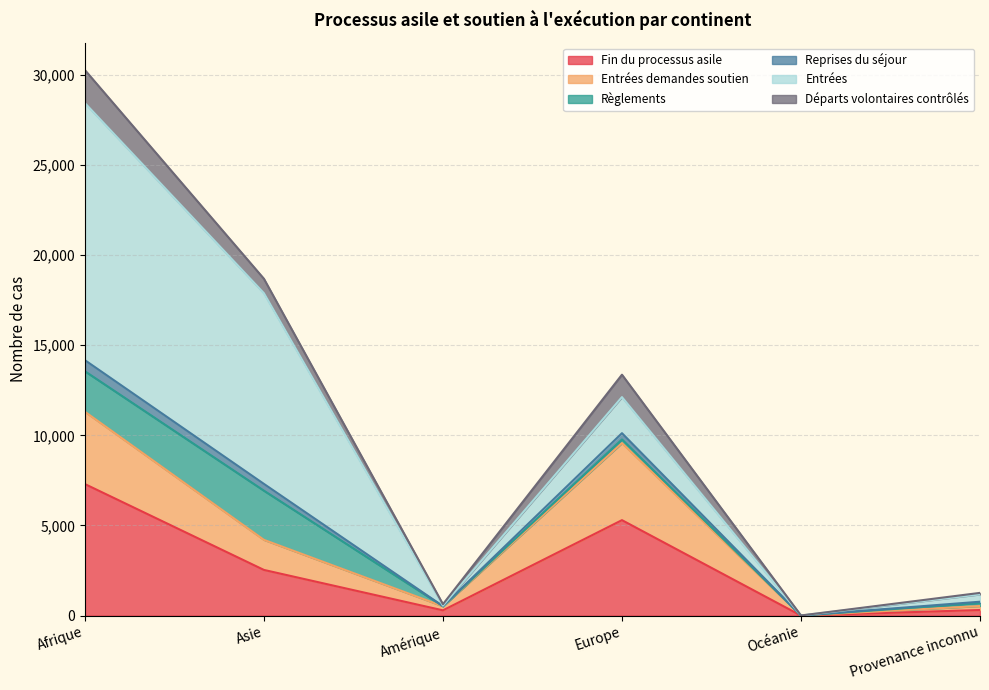

True or false: Fin du processus asile has a value of 11499 at Afrique.

False